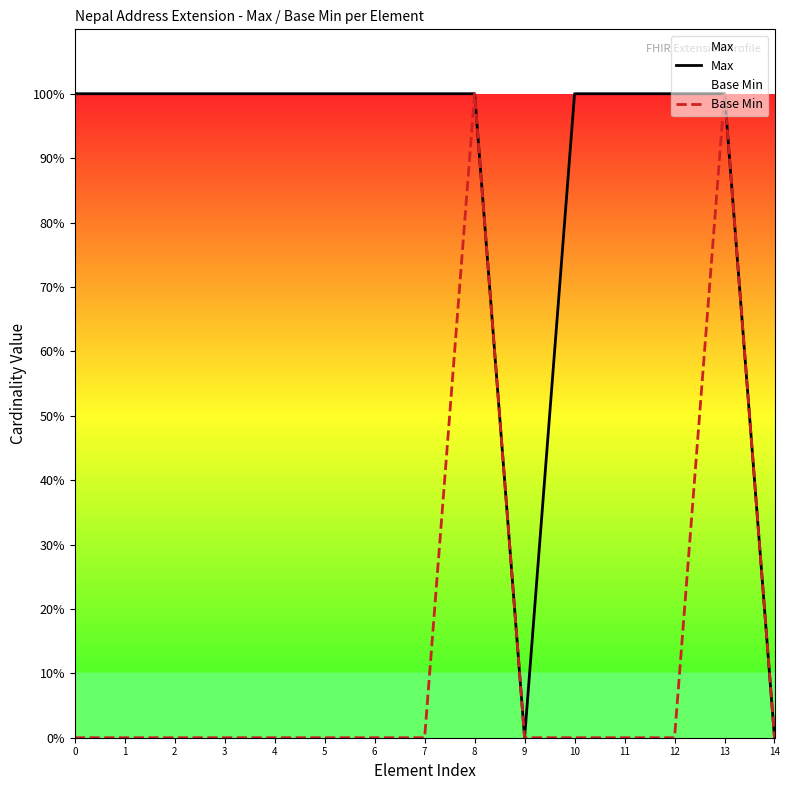

At 5, list the series in order from largest to smallest.

Max, Base Min